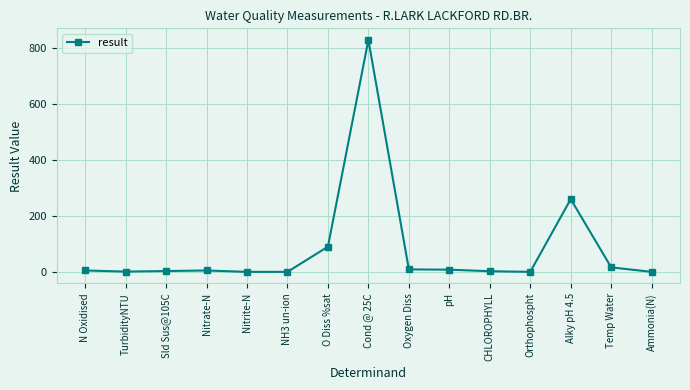

The value at O Diss %sat is 90.0. True or false?

True